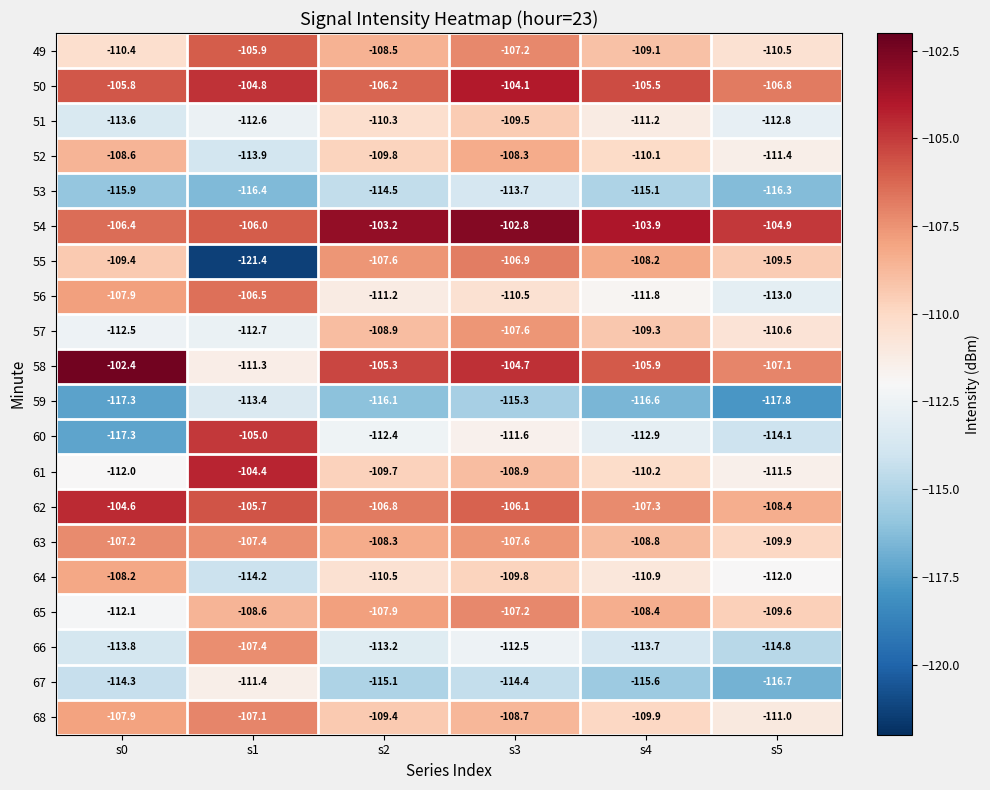

Is it true that 65 equals -164.9 at s2?

False